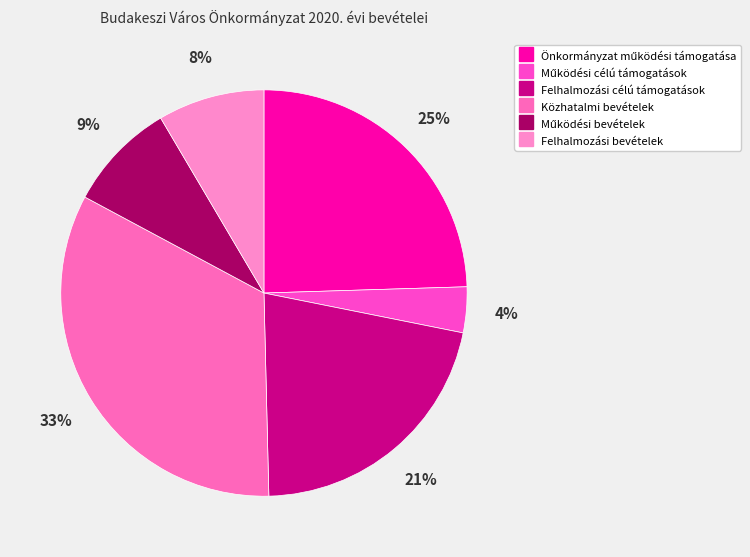

Count the number of slices in the pie.

6